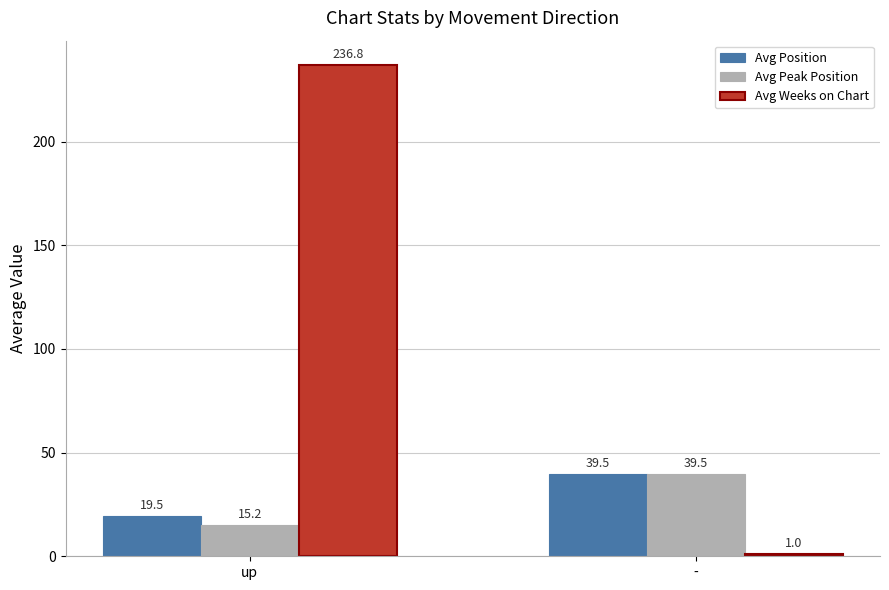

At which category does the chart reach its peak across all series?

up